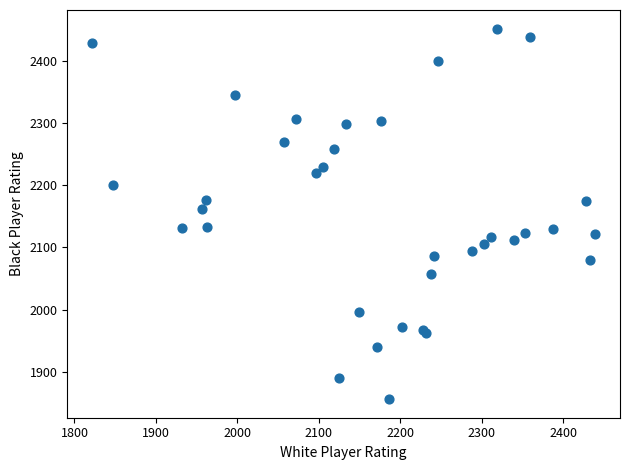

What Y value in the scatter plot is closest to 2154?

2162